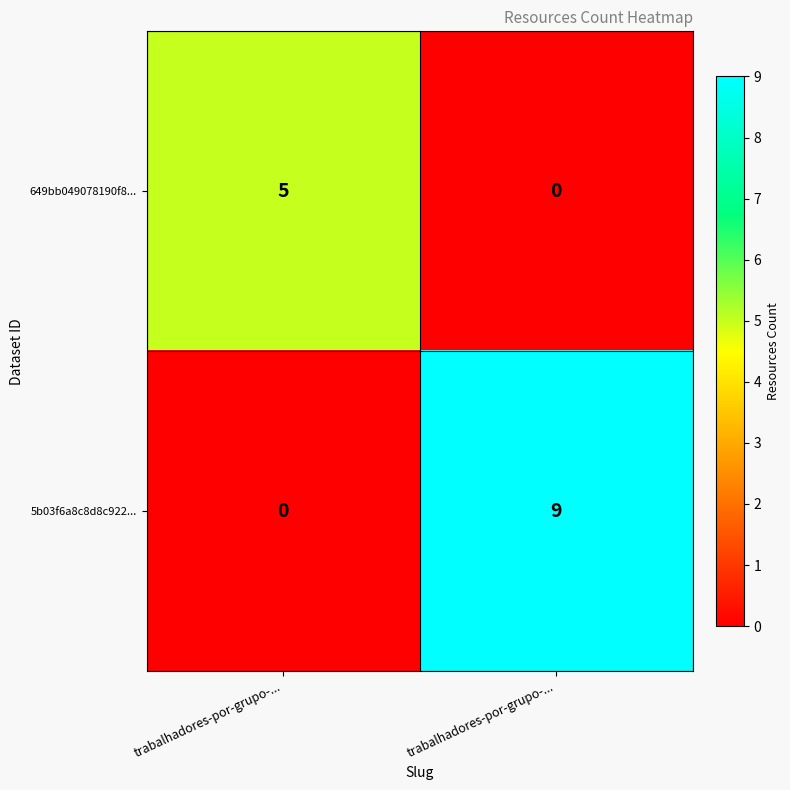

Rank the series by their average value, from lowest to highest.

649bb049078190f8..., 5b03f6a8c8d8c922...